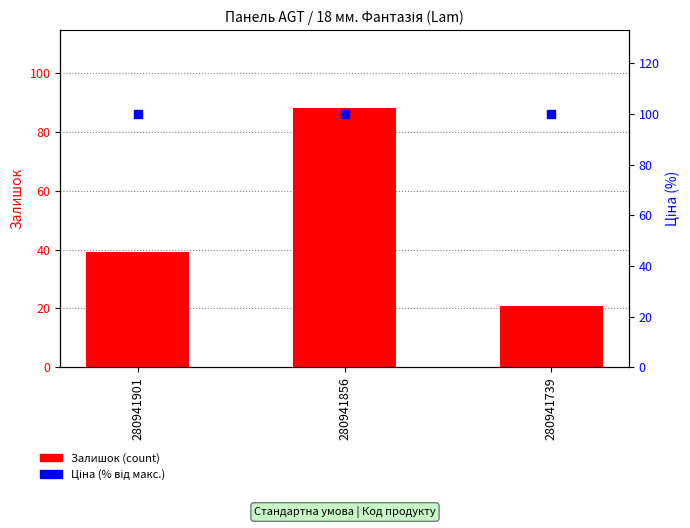

At which category is the sum across all series the highest?

280941856